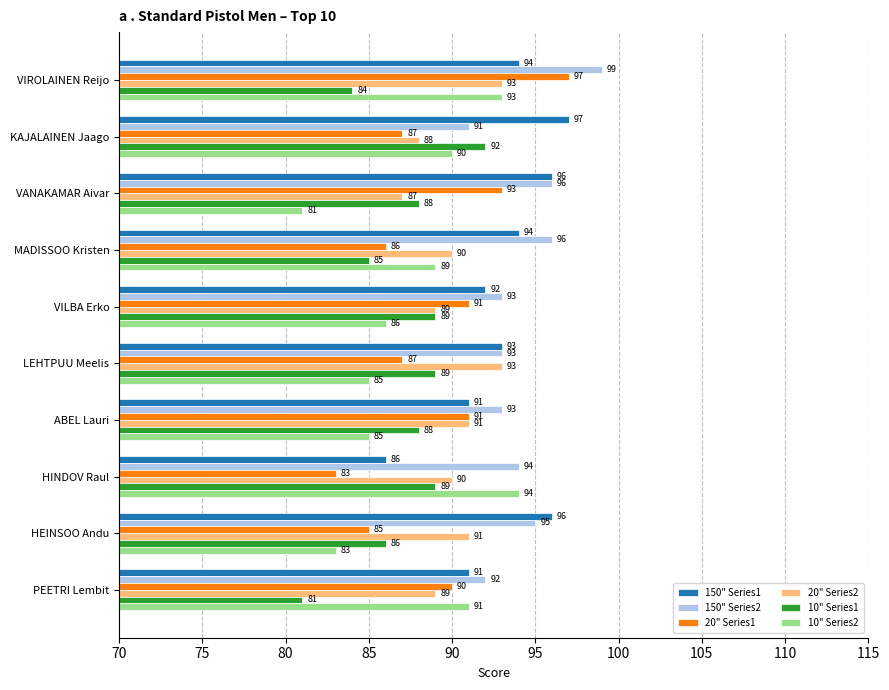

At which label is 20" Series1 closest to 90?

PEETRI Lembit